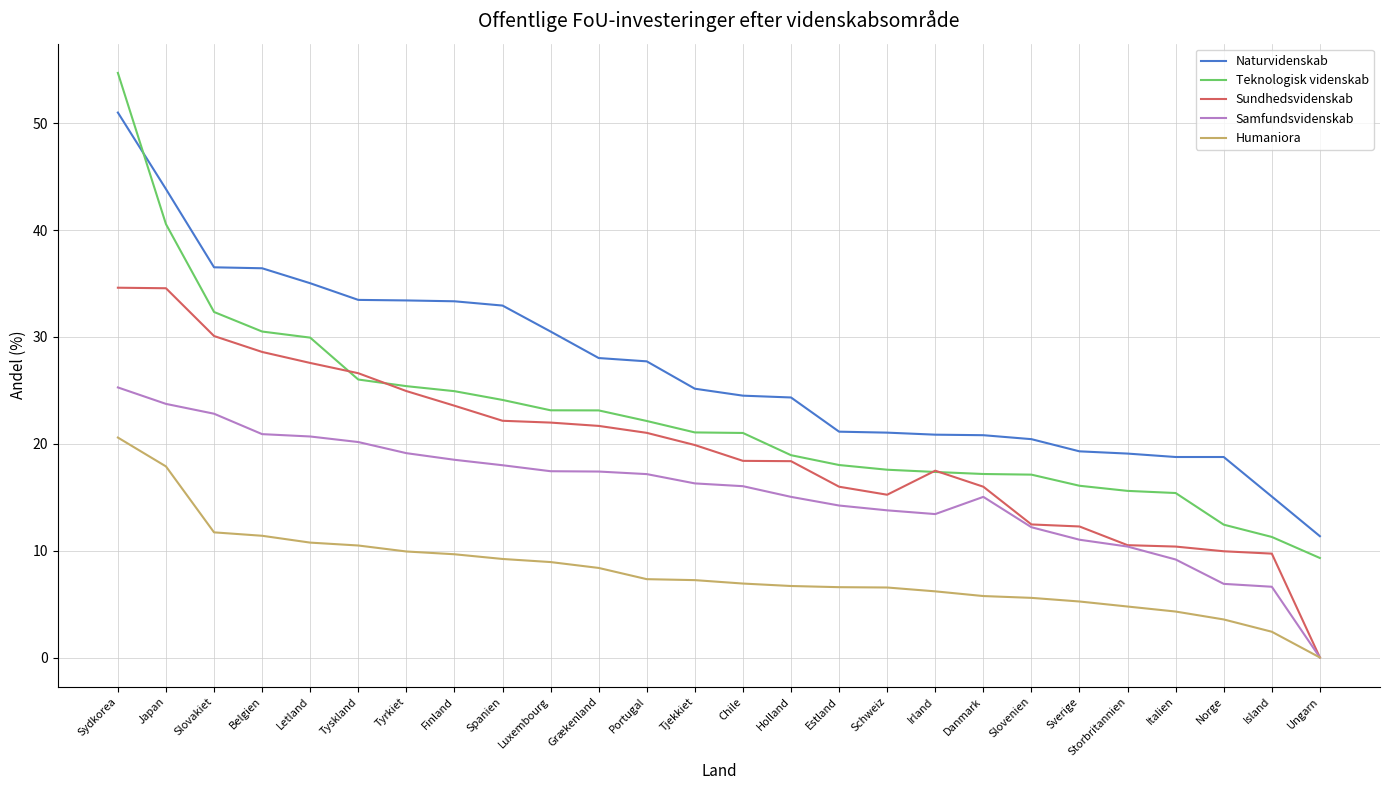

Which series has the largest range (max minus min)?

Teknologisk videnskab